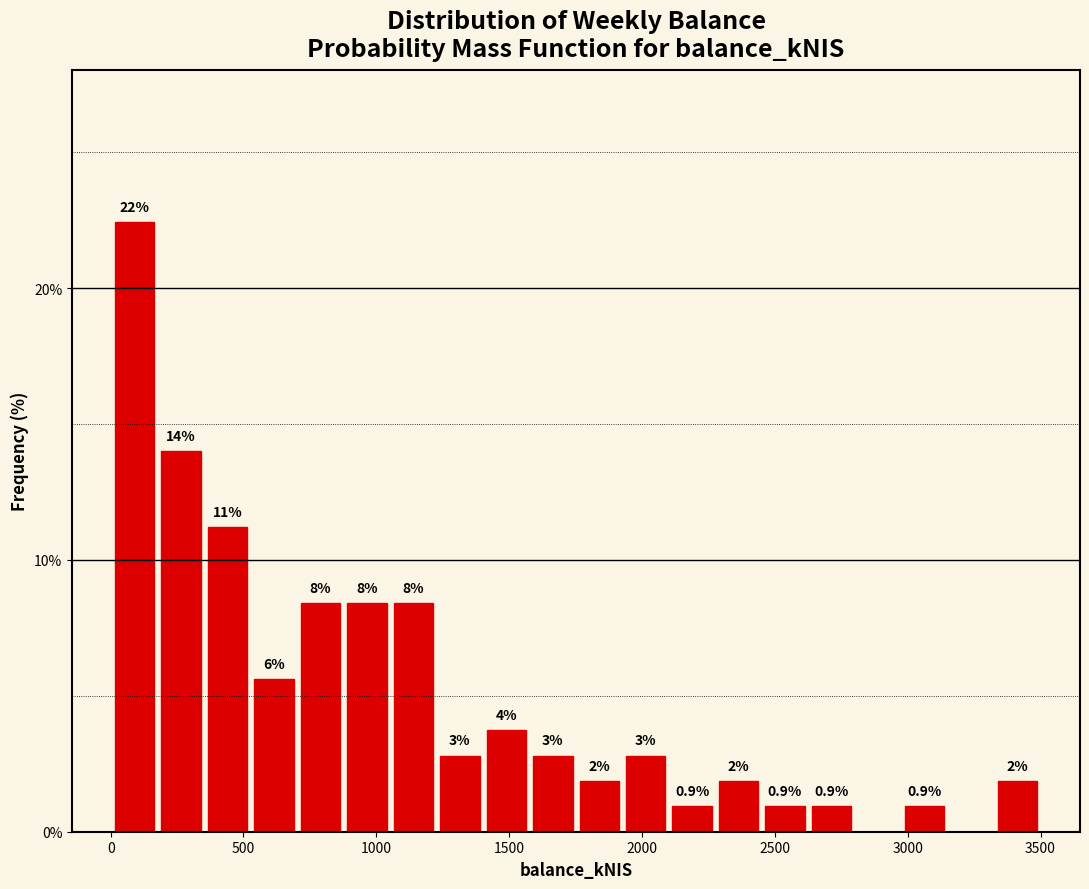

Around what value on the x-axis is the tallest bar? Give the approximate position of its centre, as read against the axis.

100